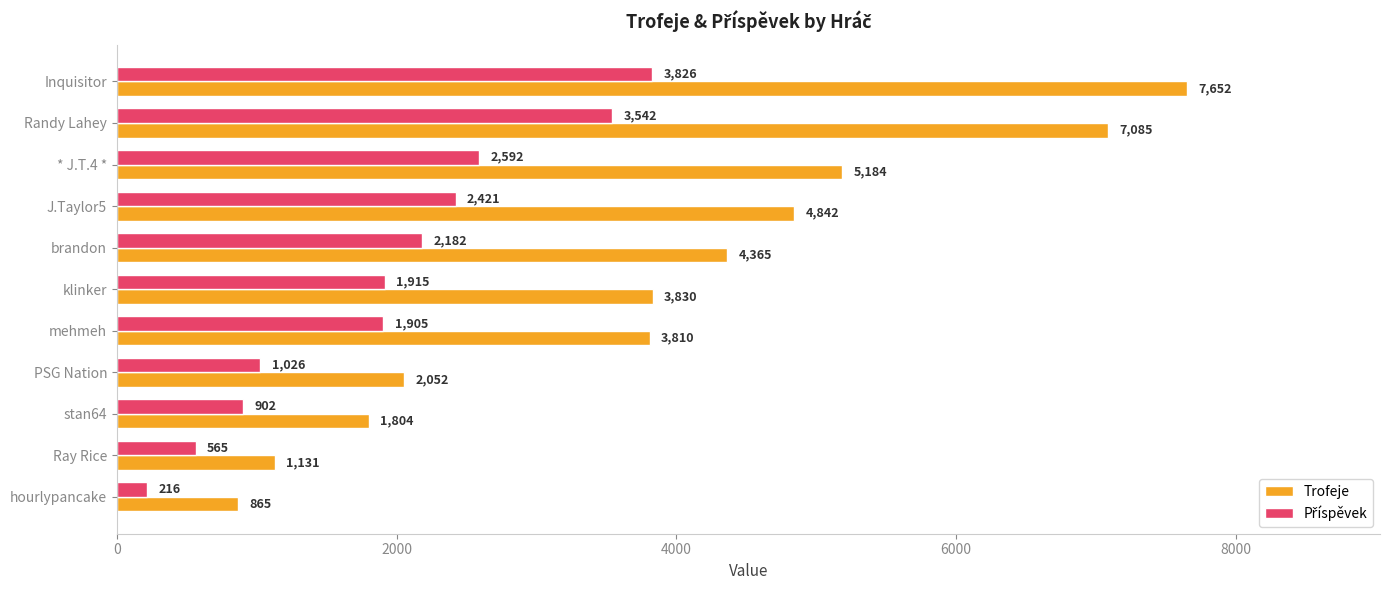

What is the maximum value for Trofeje?

7652